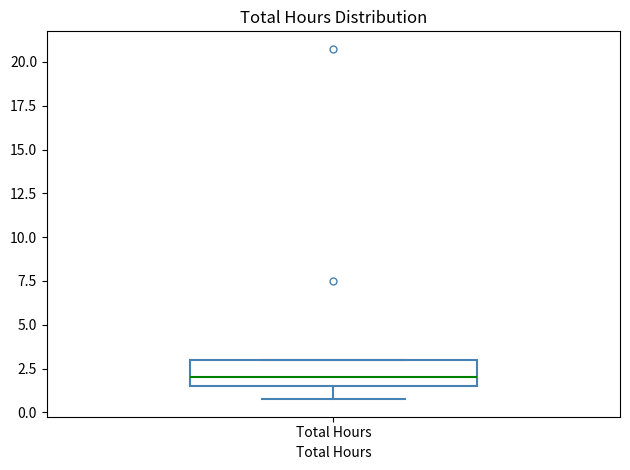

Where is the lower edge of the box for Total Hours on the y-axis? The values are not printed on the chart, so give them approximately, as read against the axis.

1.5